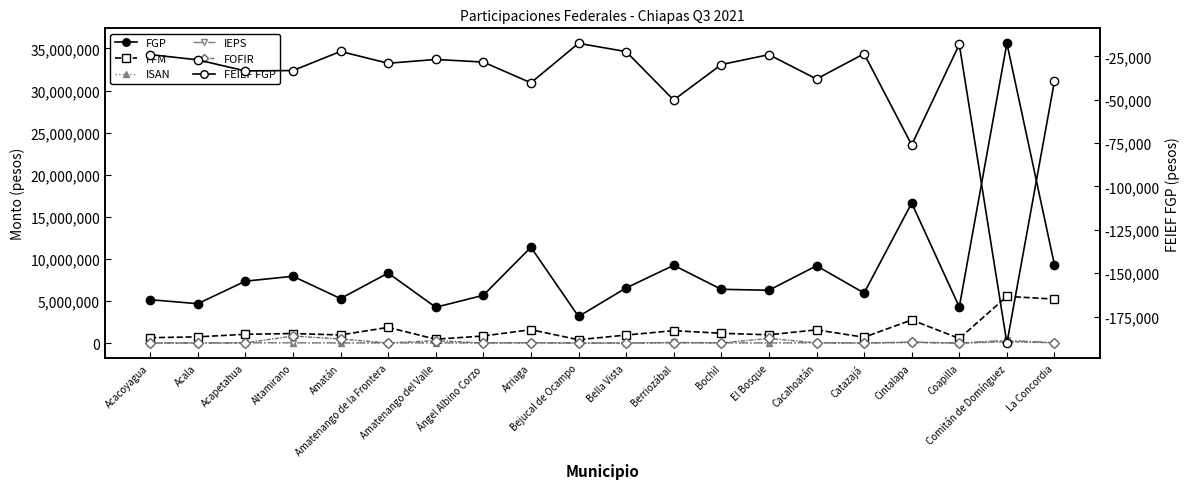

How many interior local peaks does the FGP series have?

7